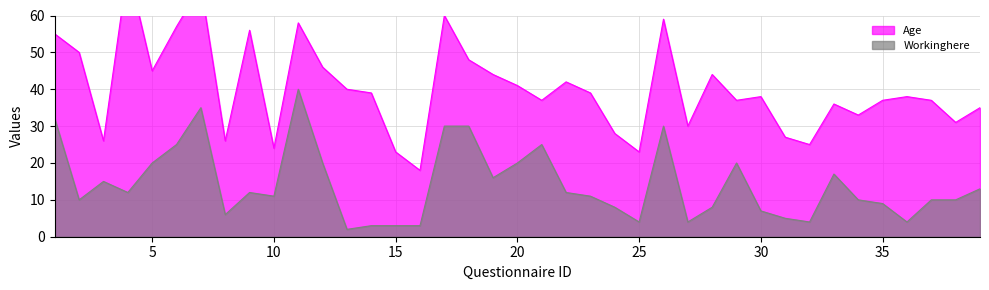

What are all the series names shown in the legend?

Age, Workinghere